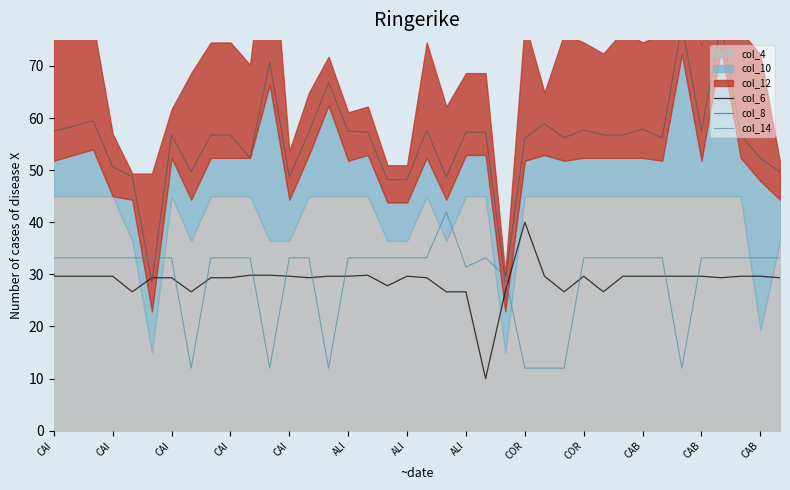

Where is the first local minimum for col_6?

CAI